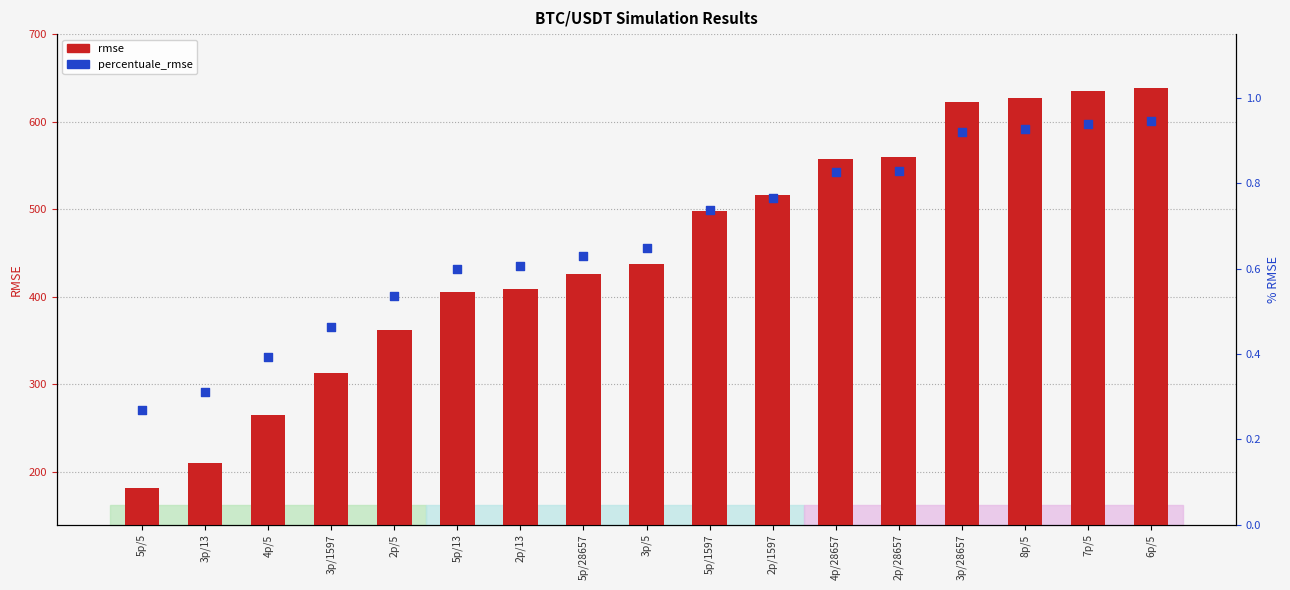

Which series contains the lowest Y value?

percentuale_rmse